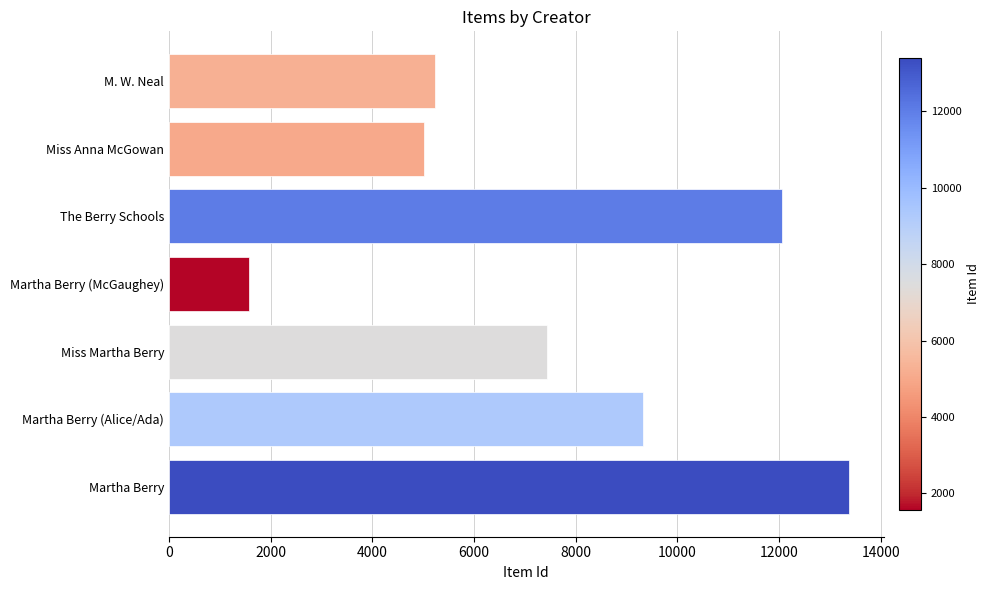

List the labels in order of value, largest first.

Martha Berry, The Berry Schools, Martha Berry (Alice/Ada), Miss Martha Berry, M. W. Neal, Miss Anna McGowan, Martha Berry (McGaughey)